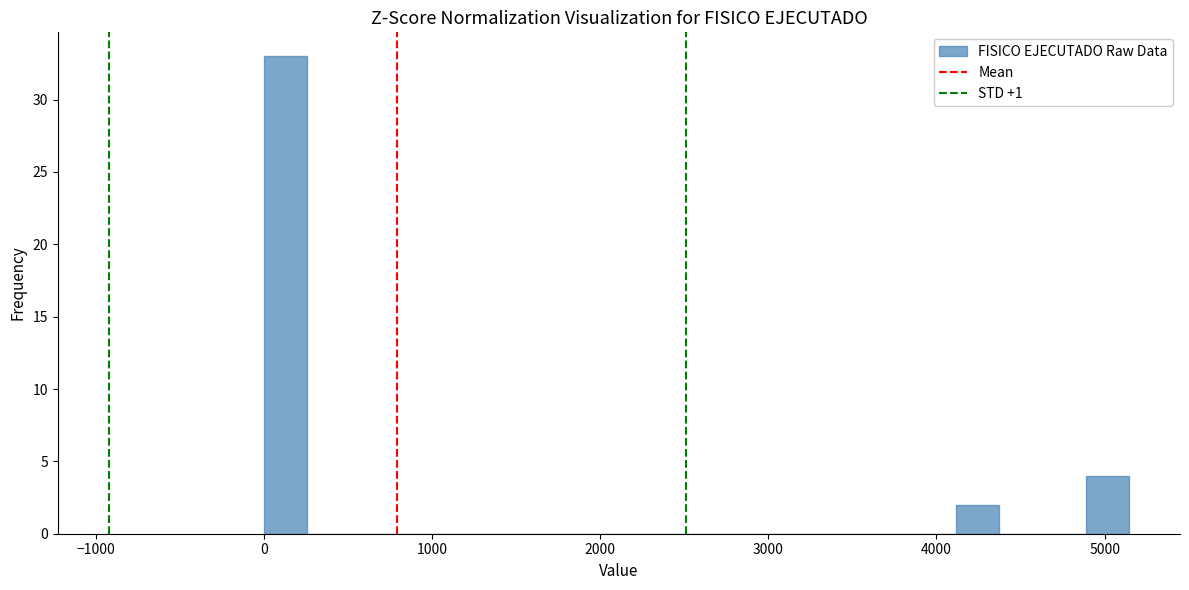

Read against the x-axis, roughly where is the centre of the tallest bar?

100